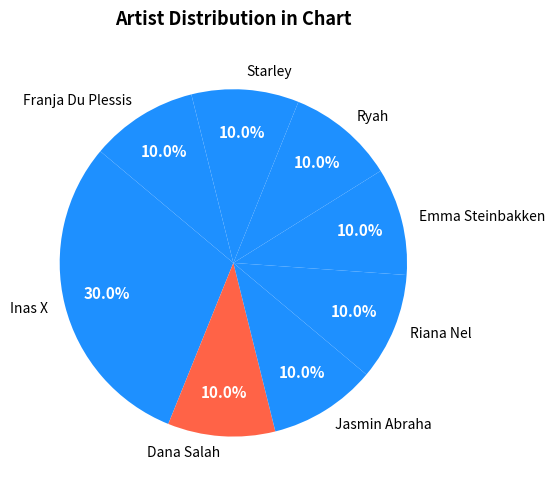

Which slice is the largest?

Inas X